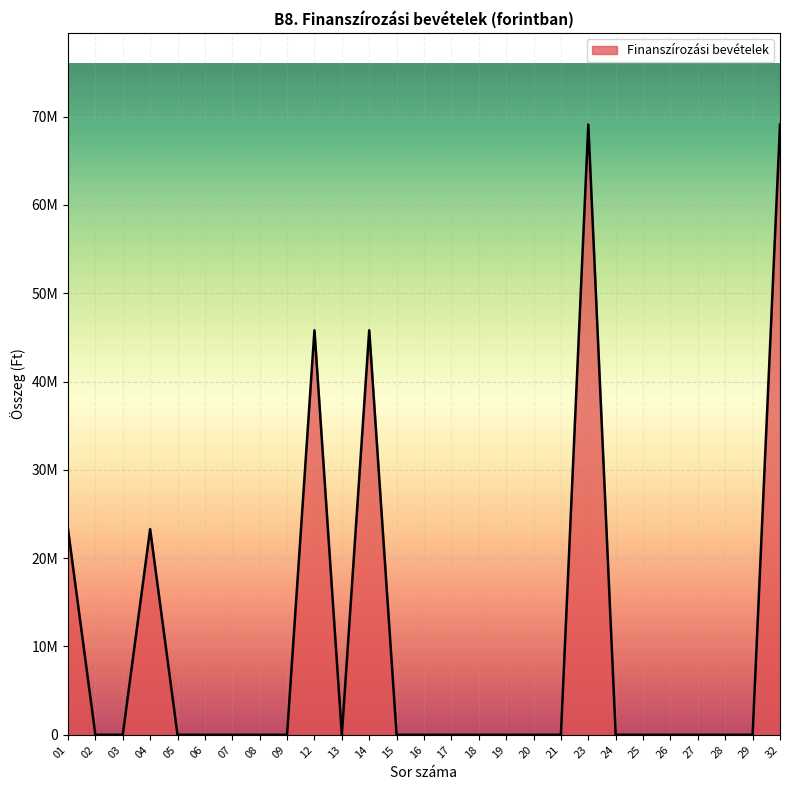

What is the average value?

10236093